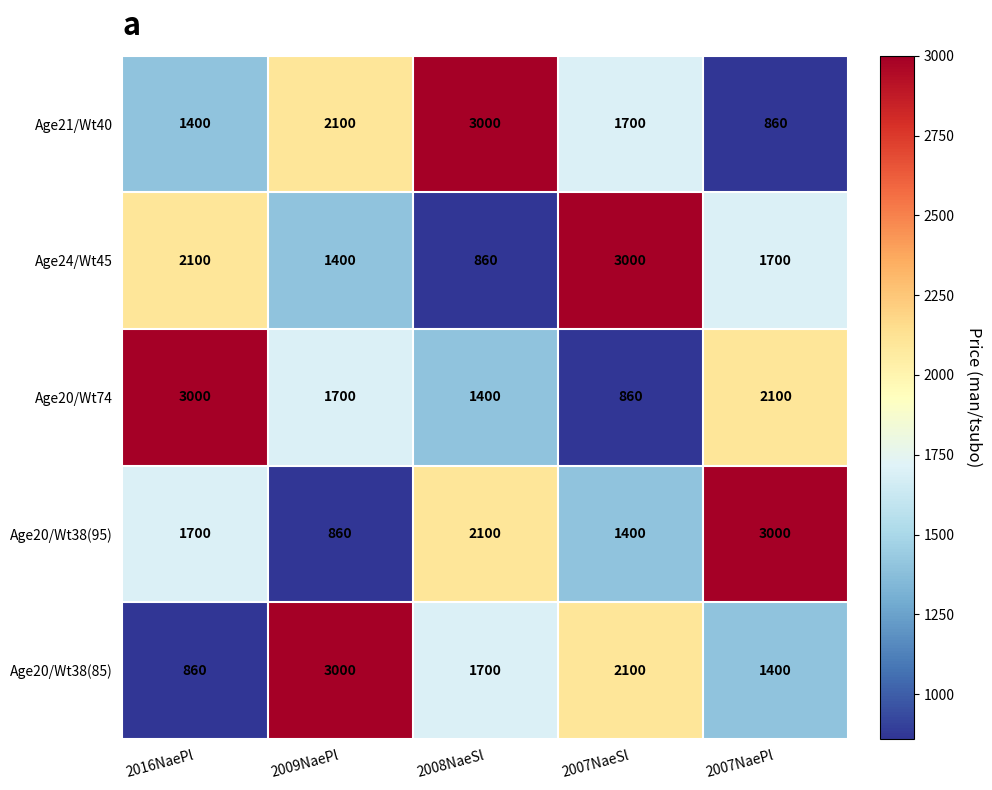

Where is Age20/Wt38(85) nearest to the value 1930?

2007NaeSl